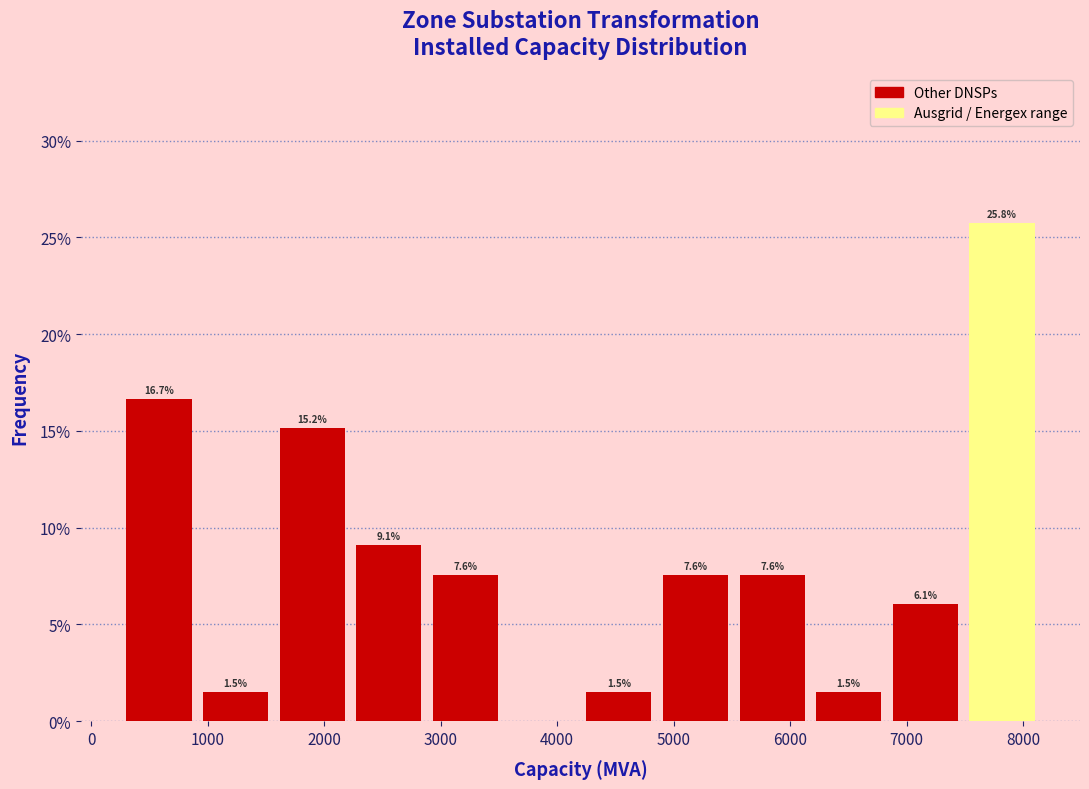

Which range on the x-axis has the tallest bar?

7500 to 8200